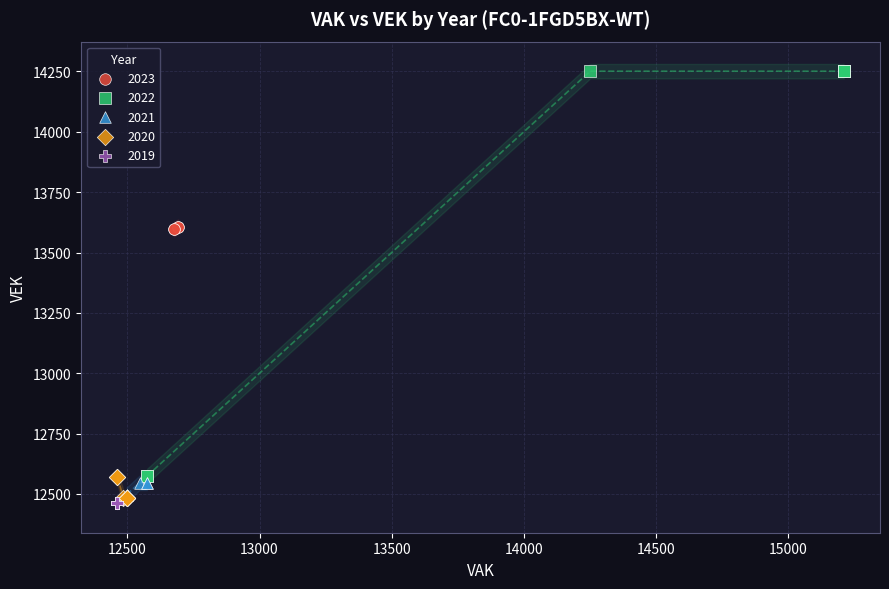

What are all the series names shown in the legend?

2023, 2022, 2021, 2020, 2019